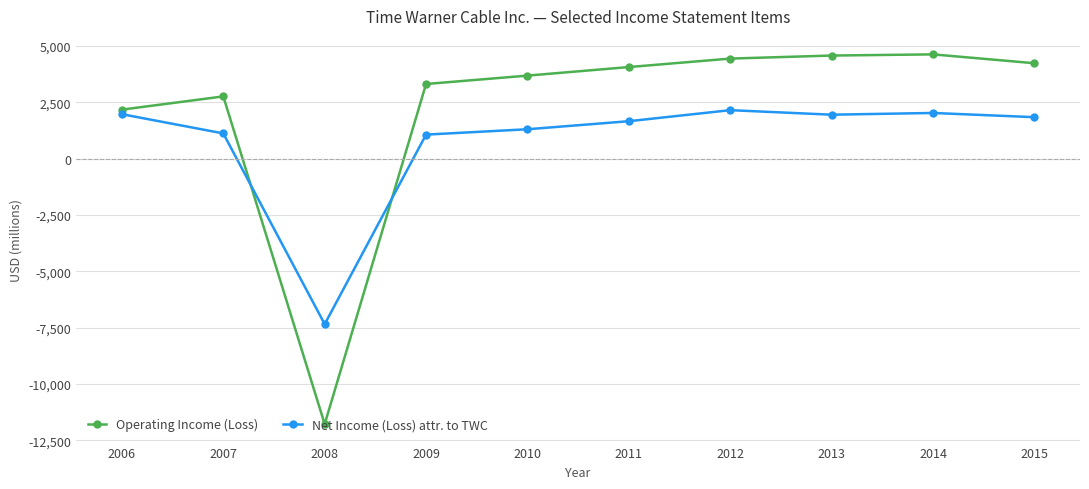

At which label does Operating Income (Loss) reach its minimum?

2008